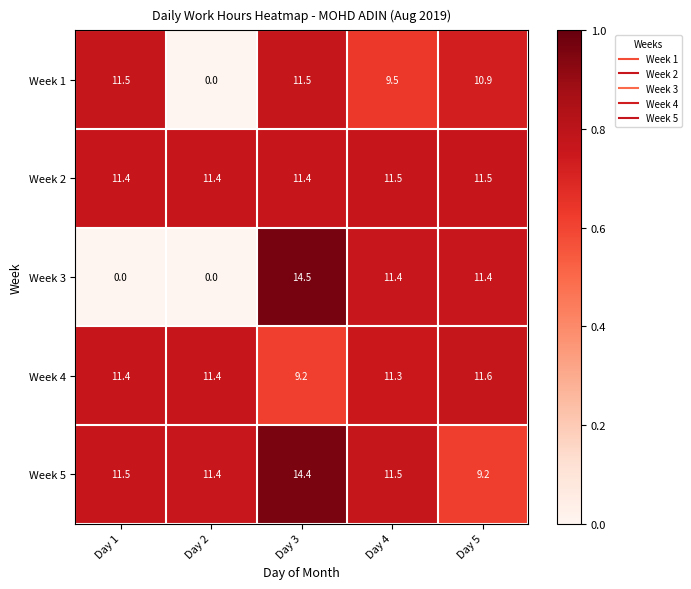

What is the sum of all Week 4 values?

54.9